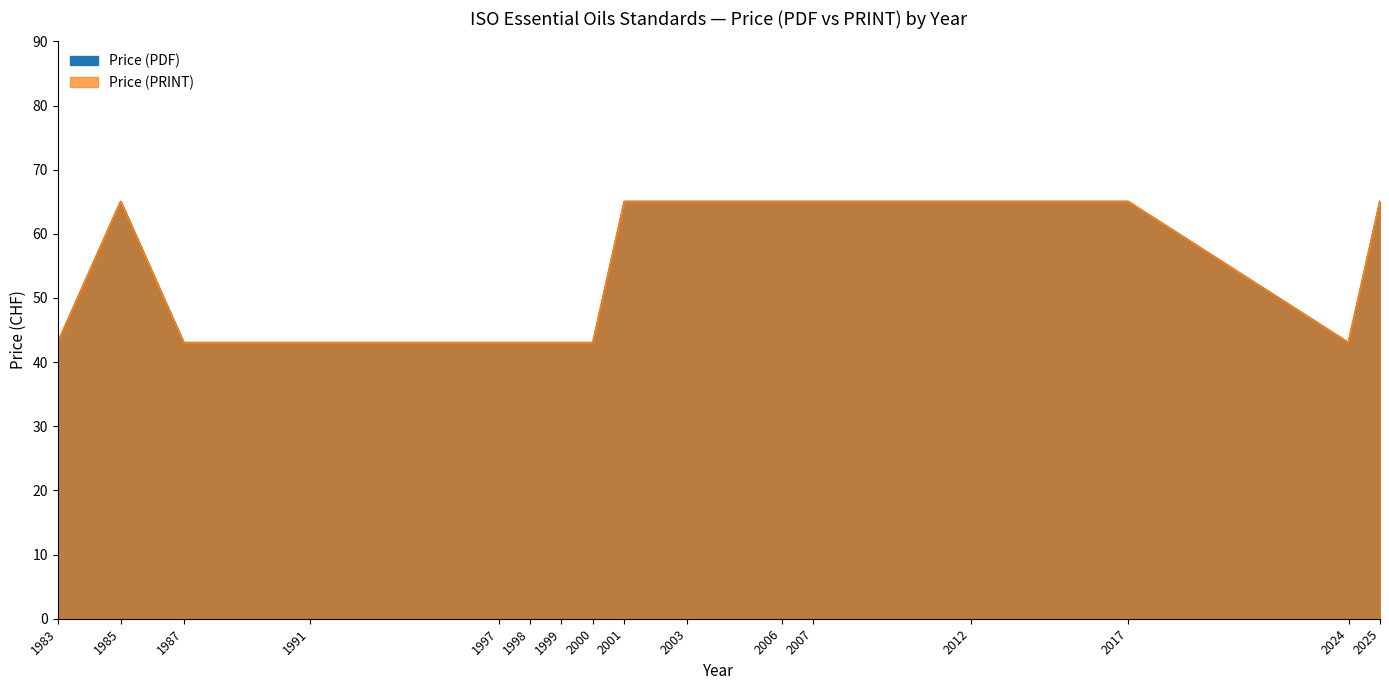

Which series has the largest range (max minus min)?

Price (PDF)